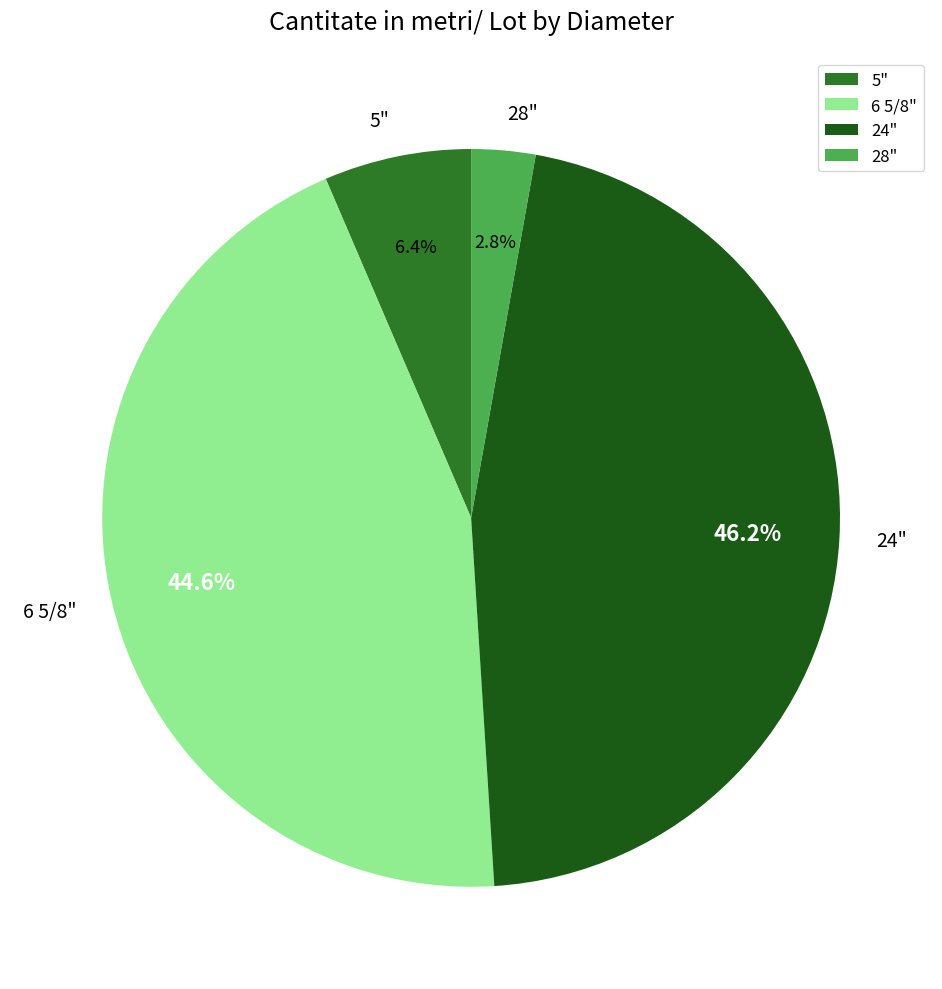

Rank the categories by value from lowest to highest.

28", 5", 6 5/8", 24"